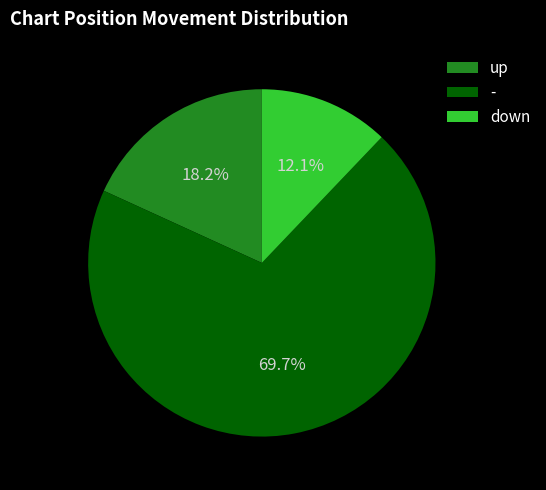

To the nearest percent, what percentage of the pie is -?

70%